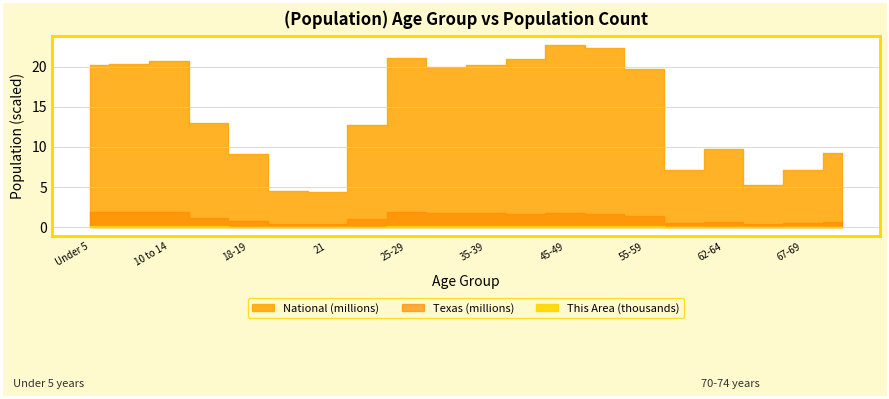

What is the value of the Texas point at the 14th from the left?

1674869